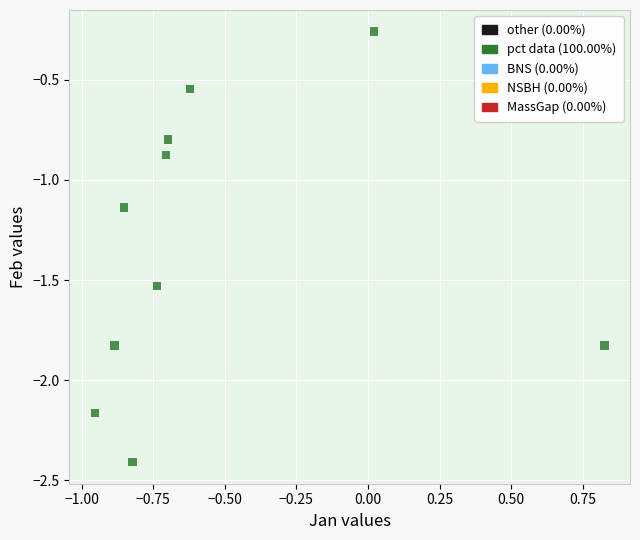

What is the average Y value?

-1.3